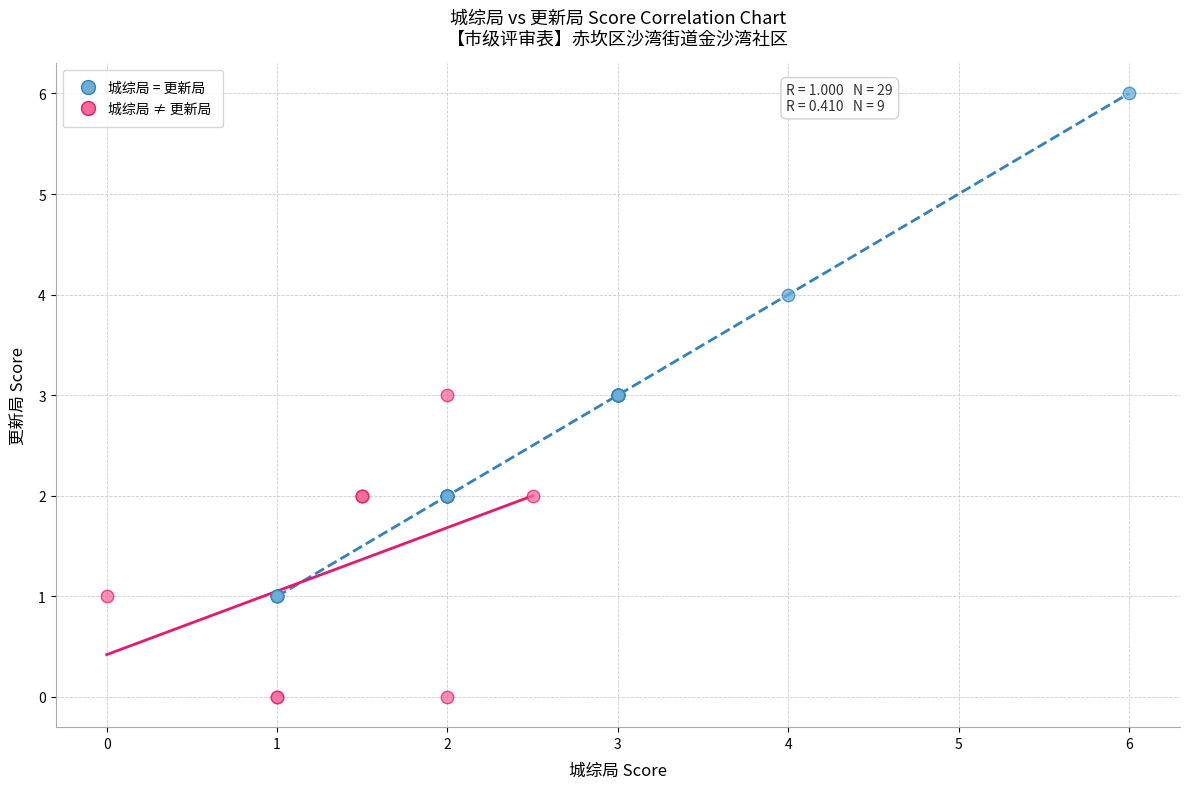

Which series has the largest Y range (max minus min)?

城综局 = 更新局